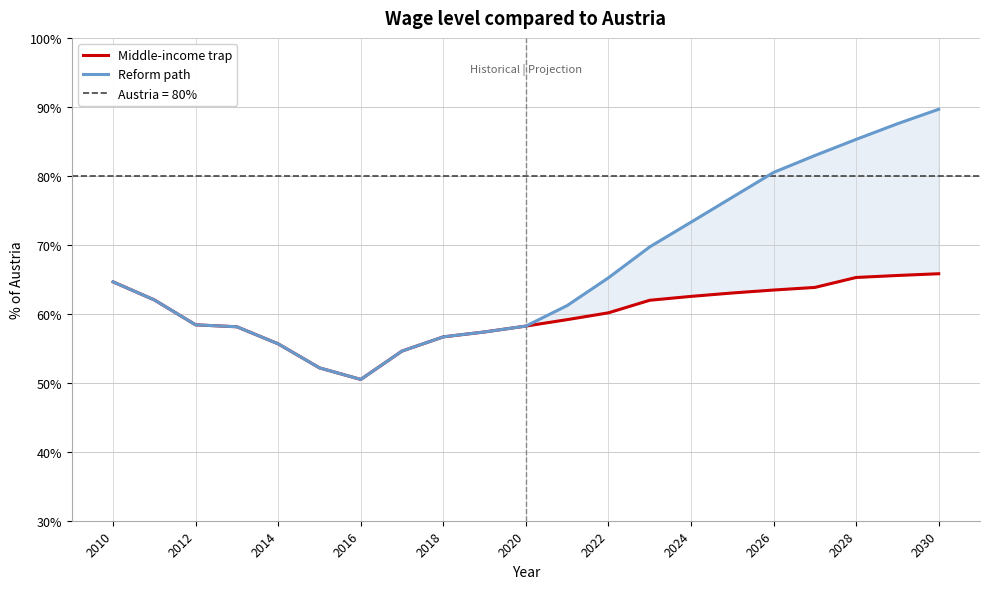

What are all the series names shown in the legend?

Middle-income trap, Reform path